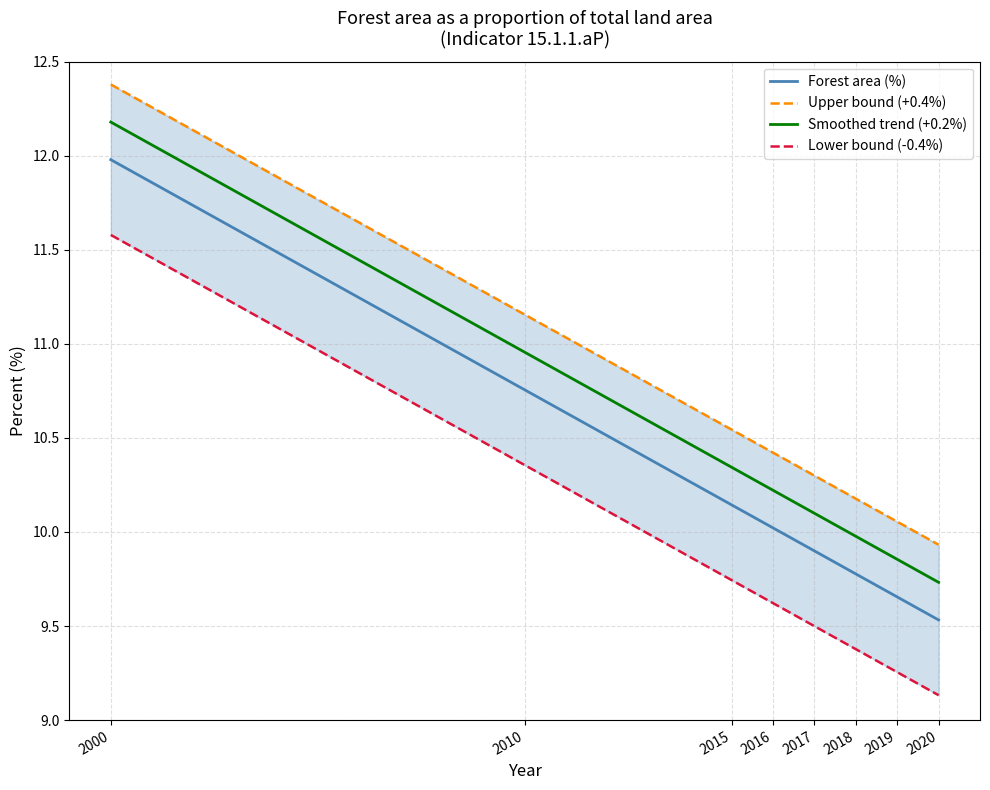

At how many categories does at least one series exceed 11?

2